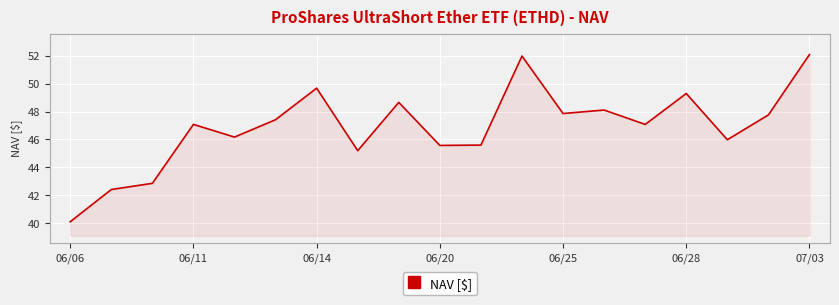

What is the difference between the maximum and minimum values?

12.0